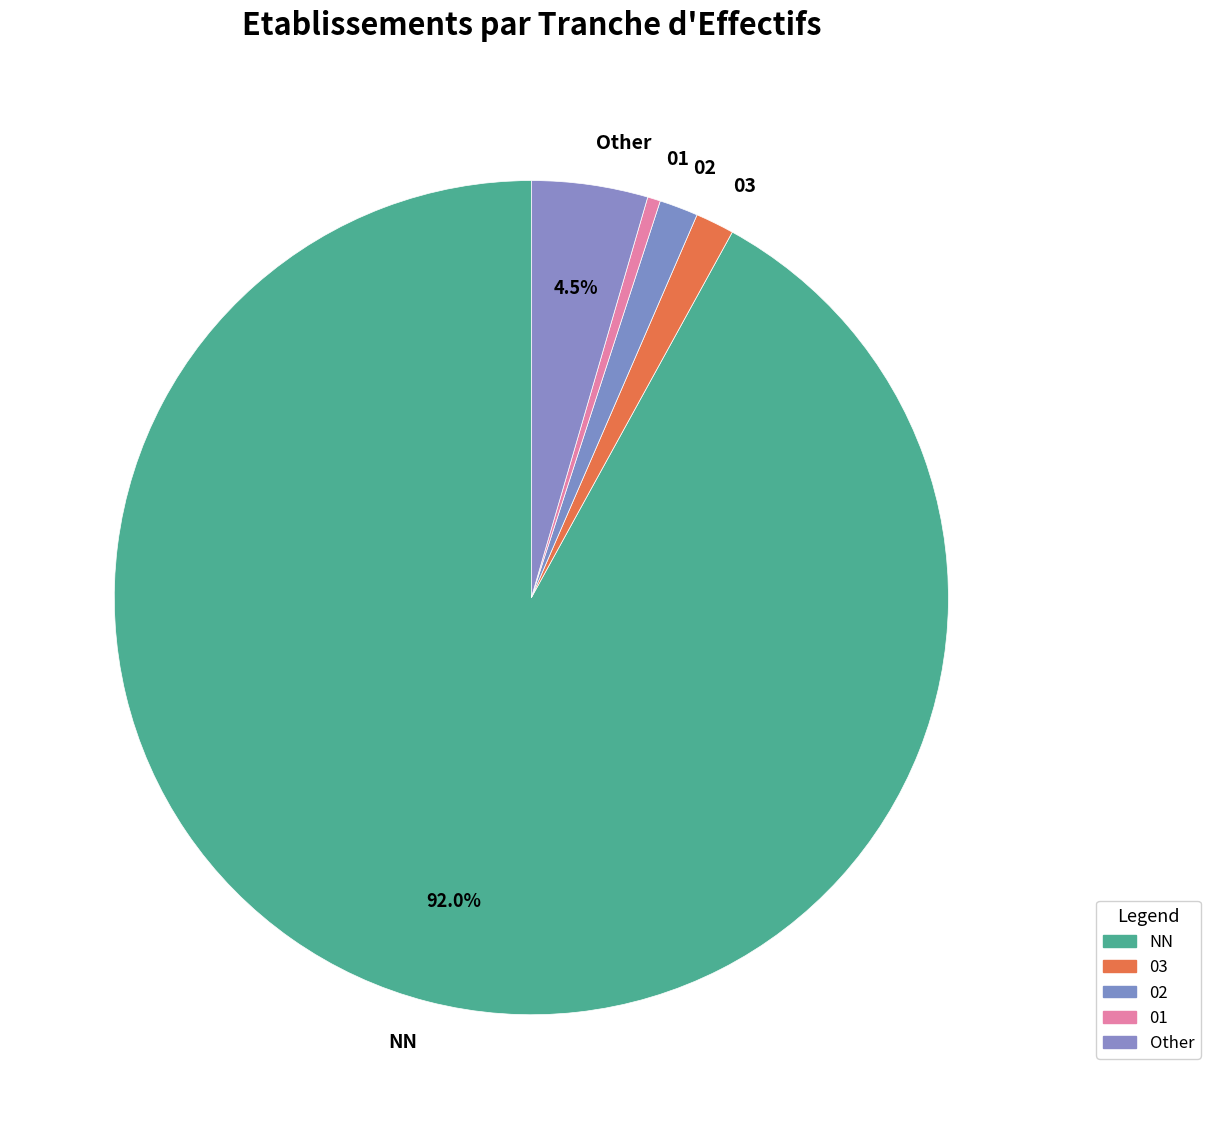

Is the sum of 03 and Other greater than half?

No